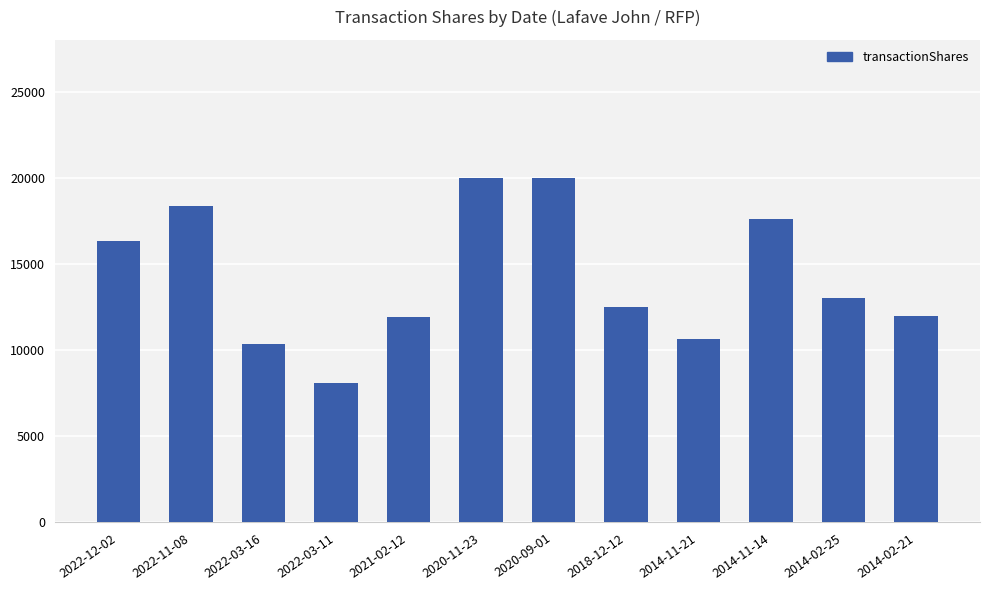

What is the value of the 2nd bar from the left?

18389